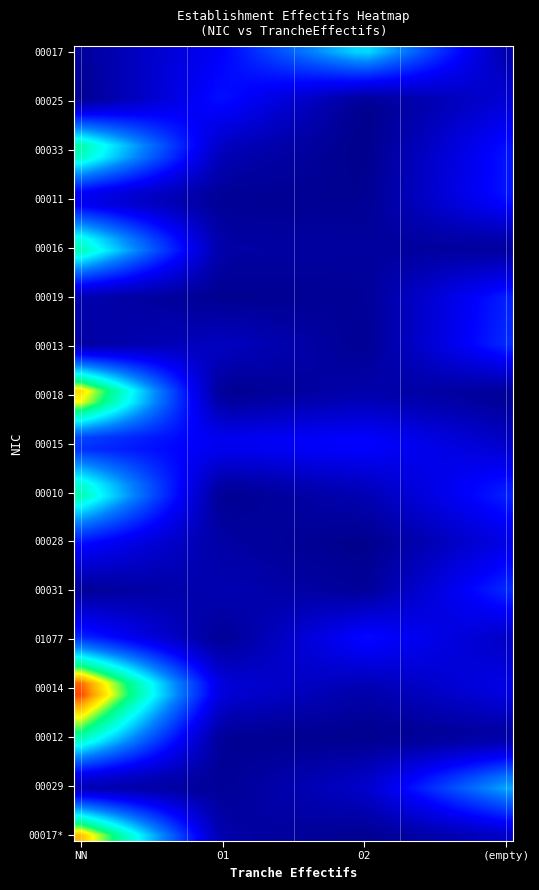

Reading left to right, list all the values displayed in this chart.

00017: 0	0	2	0
00025: 0	1	0	0
00033: 3	0	0	0
00011: 0	0	0	1
00016: 3	0	0	0
00019: 0	0	0	1
00013: 0	0	0	1
00018: 4	0	0	0
00015: 1	0	0	0
00010: 3	0	0	1
00028: 1	0	0	0
00031: 0	0	0	1
01077: 1	0	0	0
00014: 4	0	0	0
00012: 3	0	0	0
00029: 0	0	0	2
00017b: 4	0	0	0